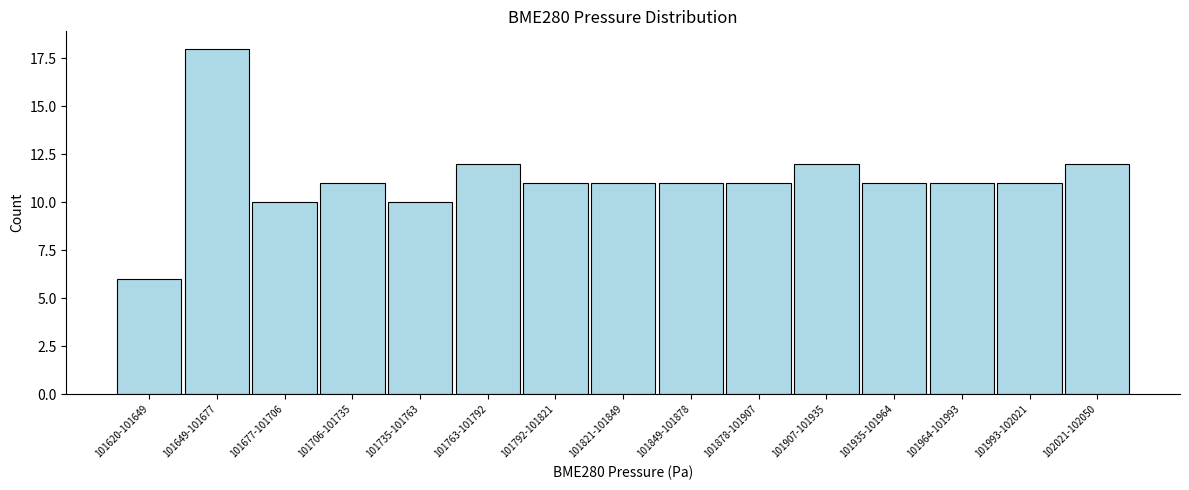

Reading left to right, what are all the values shown in this chart?

101620-101649=6	101649-101677=18	101677-101706=10	101706-101735=11	101735-101763=10	101763-101792=12	101792-101821=11	101821-101849=11	101849-101878=11	101878-101907=11	101907-101935=12	101935-101964=11	101964-101993=11	101993-102021=11	102021-102050=12